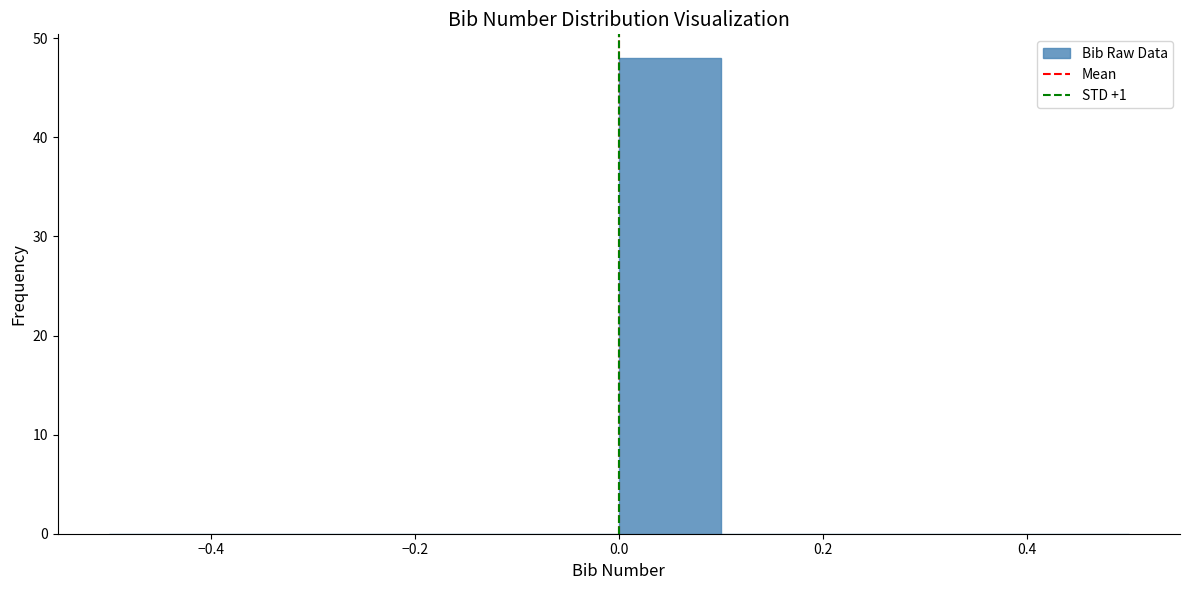

Reading left to right, list every bar in this chart as the range it spans on the x-axis followed by its height. The values are not printed on the chart, so give them approximately, as read against the axis.

-0.5 to -0.4: 0
-0.4 to -0.3: 0
-0.3 to -0.2: 0
-0.2 to -0.1: 0
-0.1 to 0.0: 0
0.0 to 0.1: 48
0.1 to 0.2: 0
0.2 to 0.3: 0
0.3 to 0.4: 0
0.4 to 0.5: 0